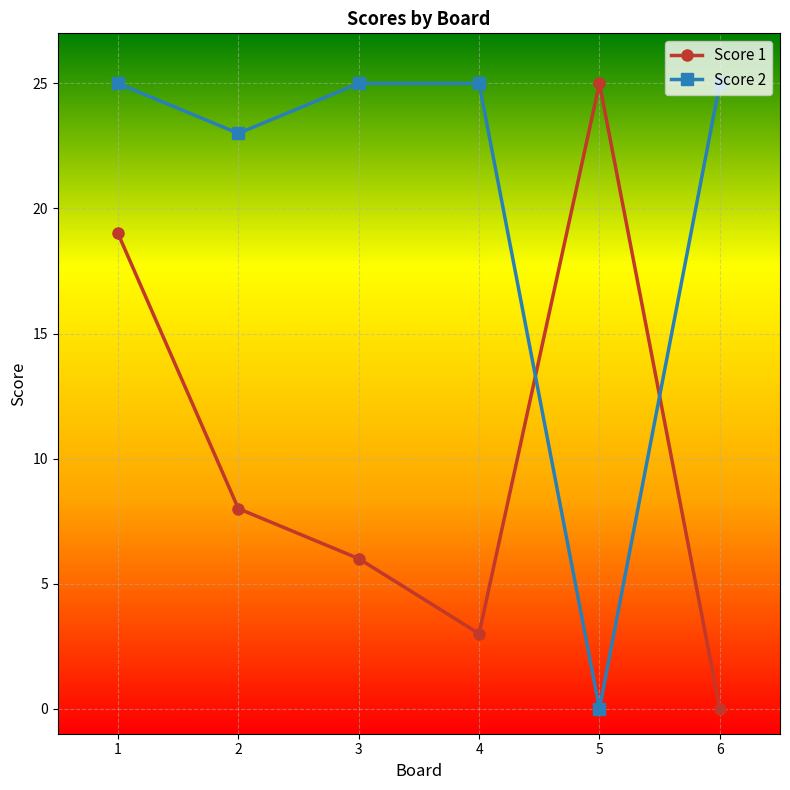

Count the number of categories in the chart.

6